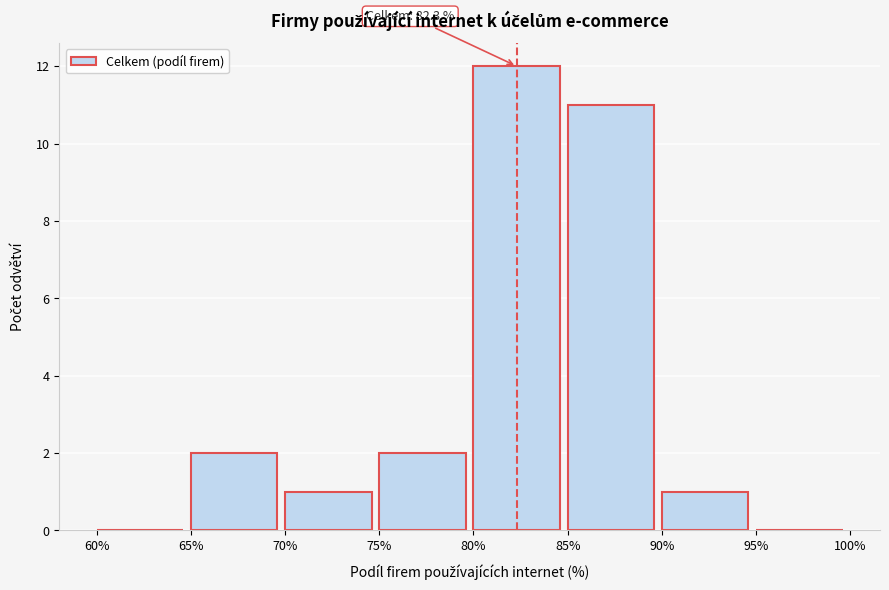

Which range on the x-axis has the tallest bar?

80% to 85%